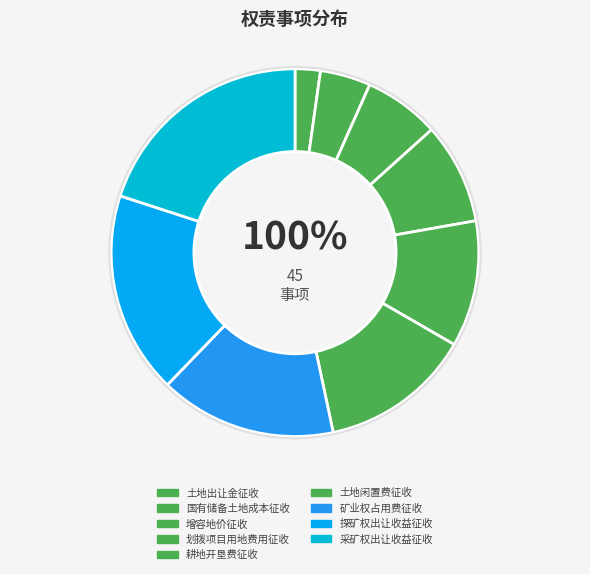

True or false: 对增容地价的征收 accounts for 15% of the total.

False